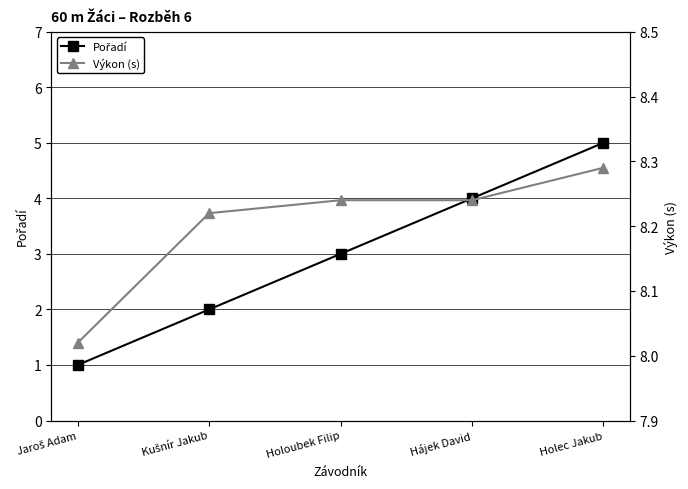

How many Pořadí values are between 2 and 4?

3